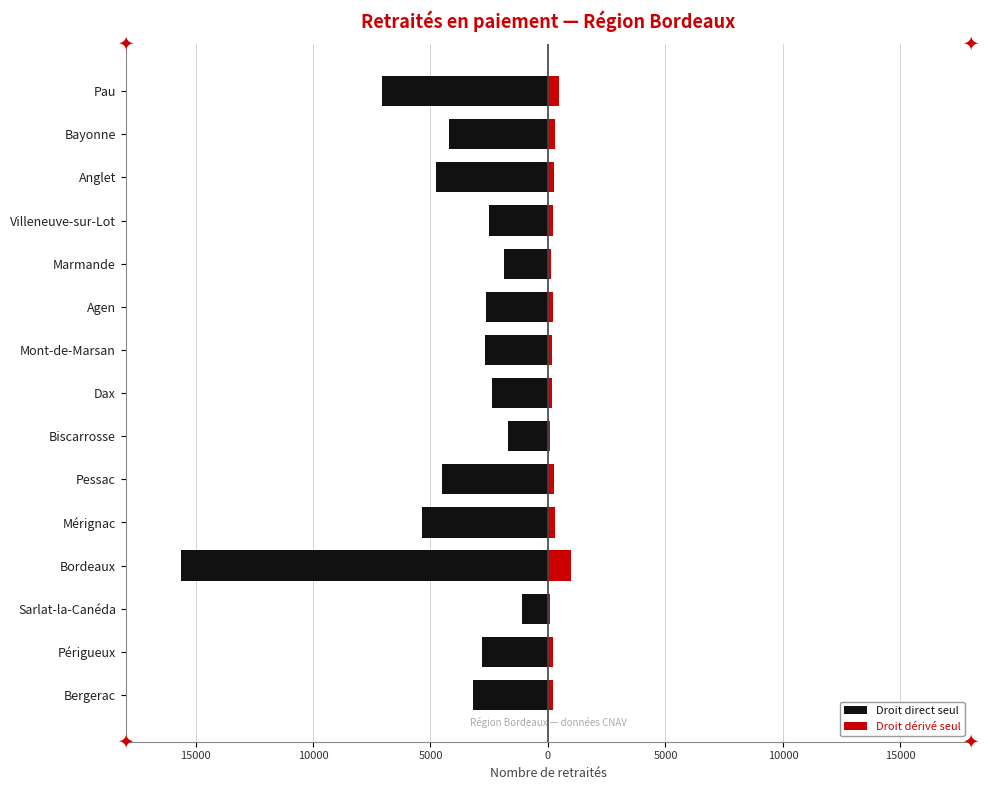

What is the maximum value shown in the chart?

977